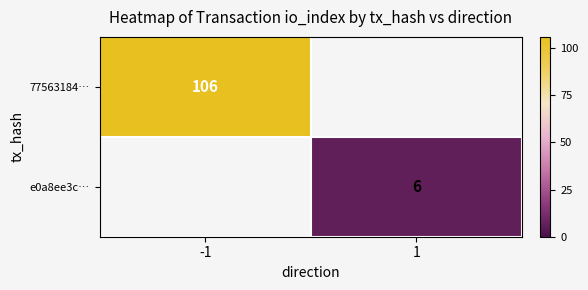

Which series has the largest range (max minus min)?

77563184…